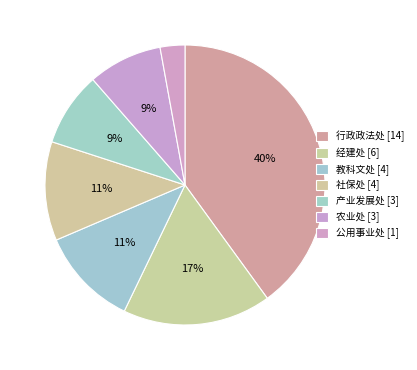

How many segments does this pie chart have?

7